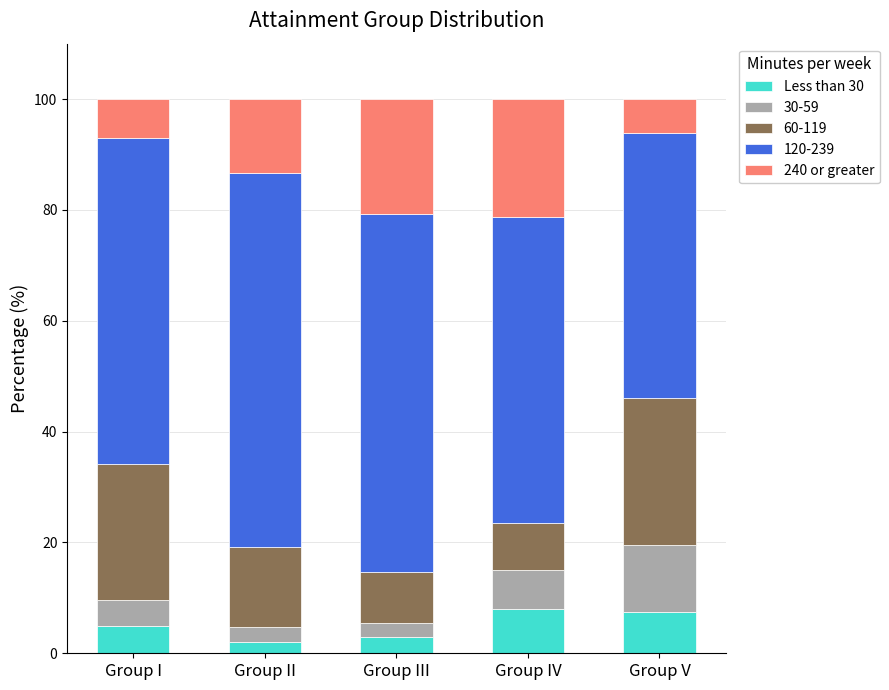

What is the difference between the Less than 30 values at Group I and Group III?

2.0